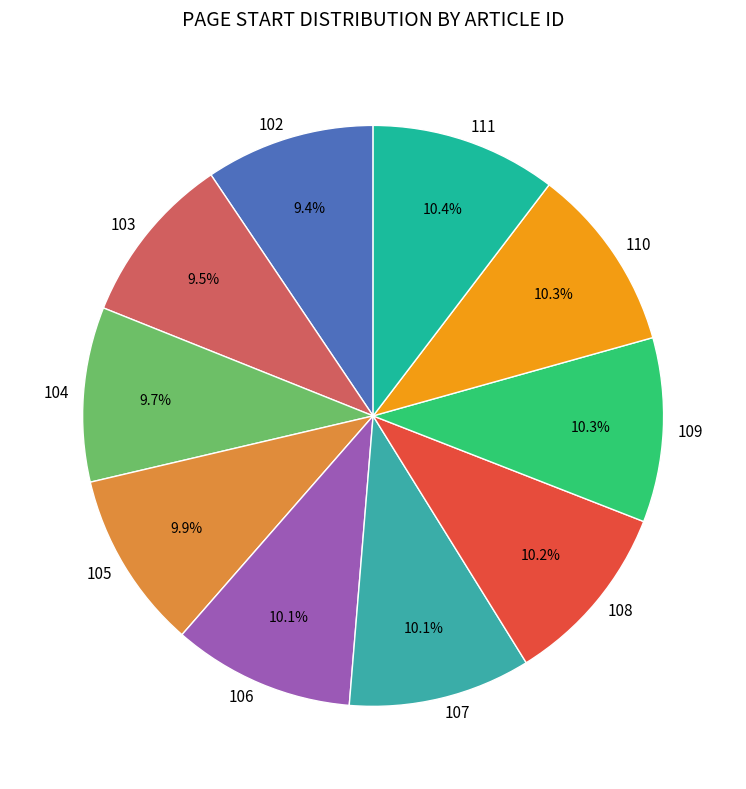

Is there any slice that represents more than half of the pie?

No